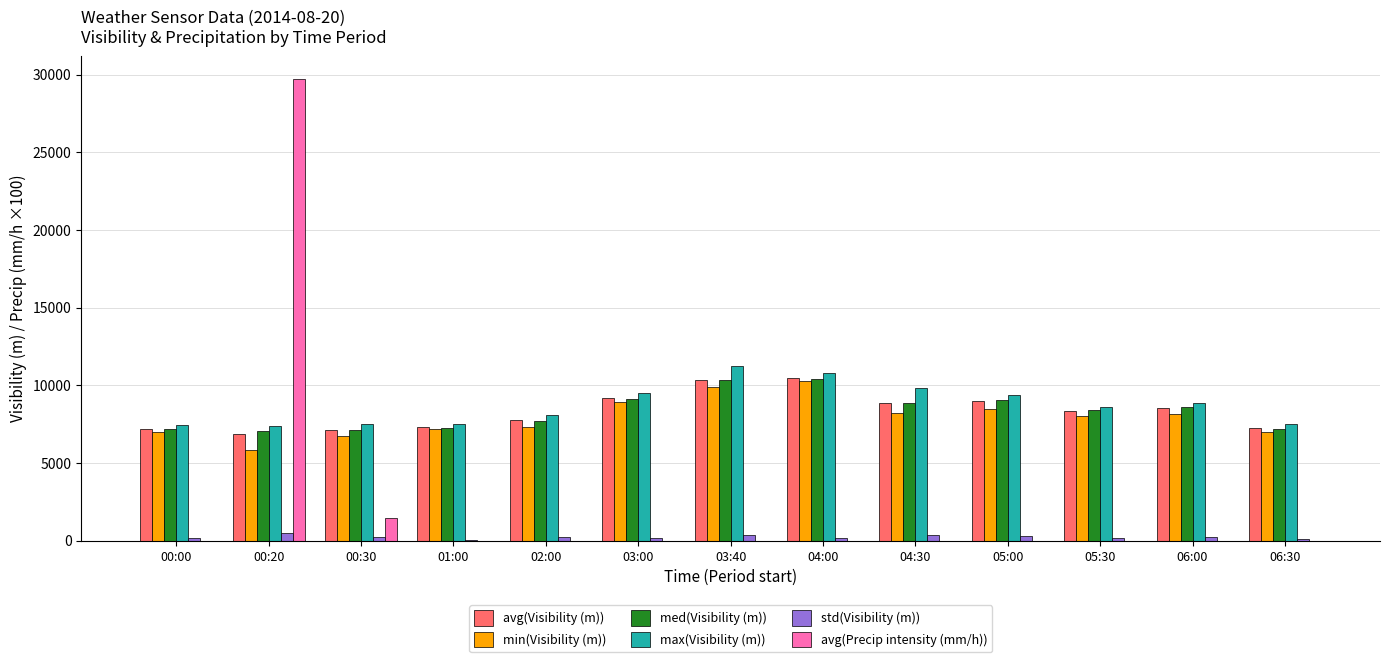

Which series changed the most between 00:20 and 01:00?

avg(Precip intensity (mm/h))